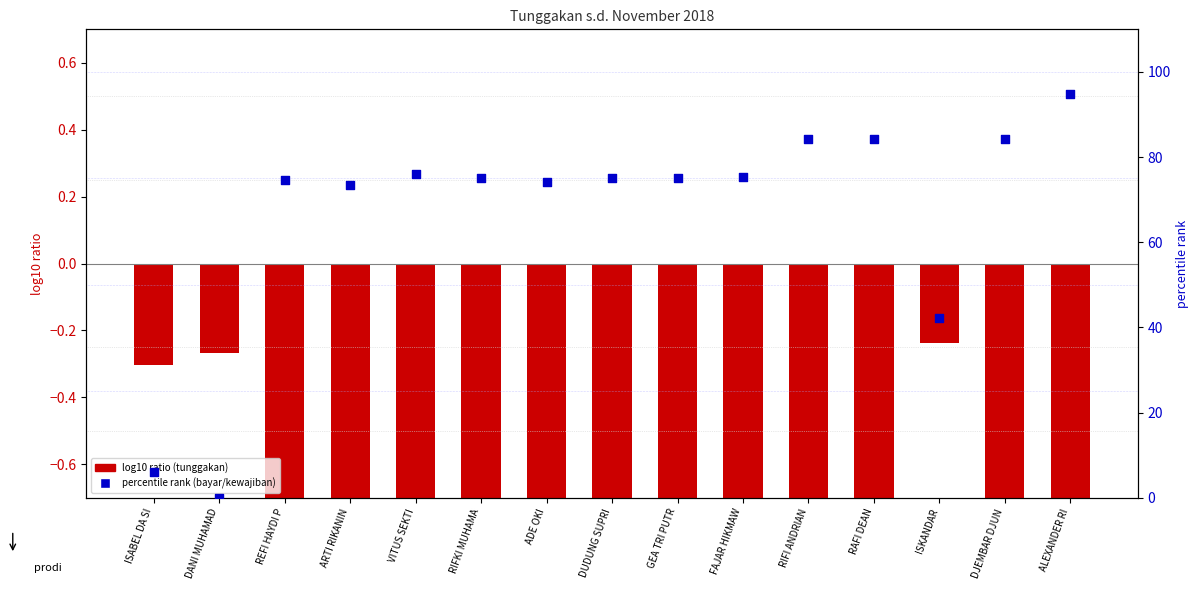

Which series has the largest Y range (max minus min)?

percentile rank within the sample